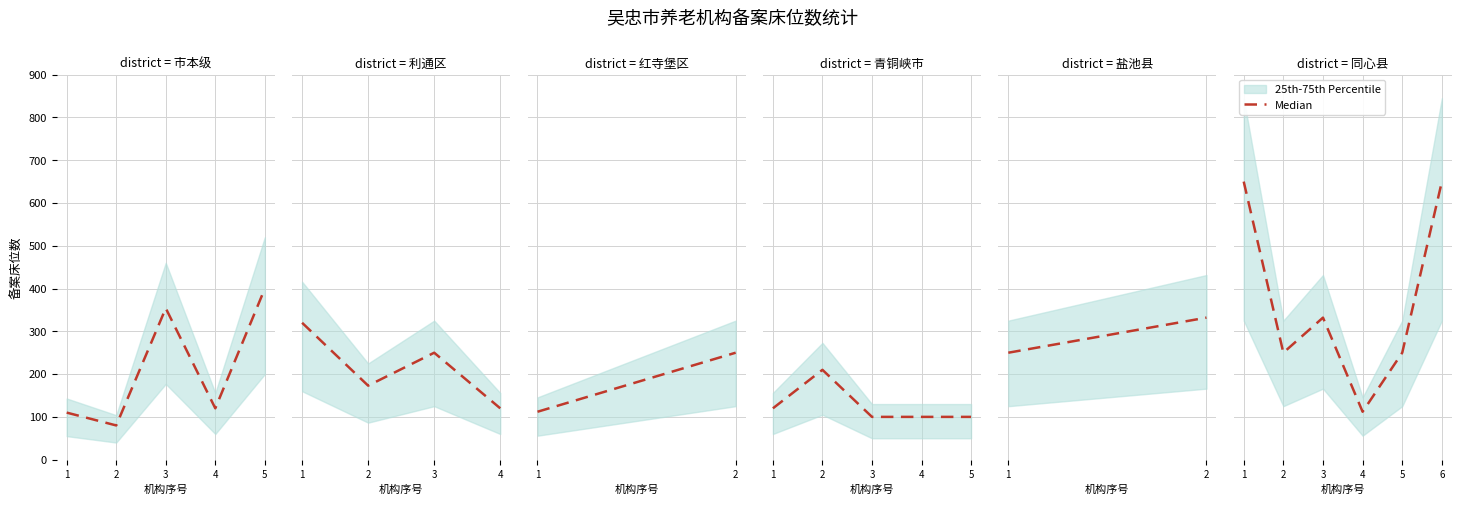

At which category does the chart reach its peak across all series?

1